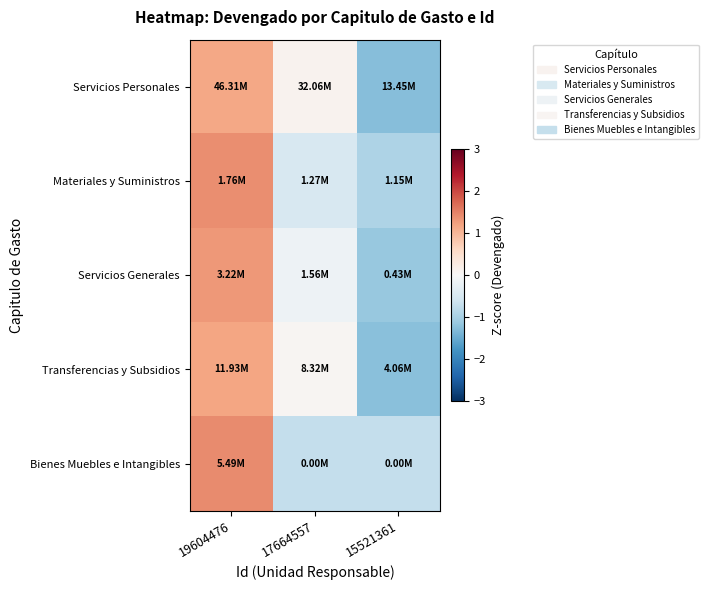

List the series in order of their peak value, highest first.

Bienes Muebles e Intangibles, Materiales y Suministros, Servicios Generales, Transferencias y Subsidios, Servicios Personales